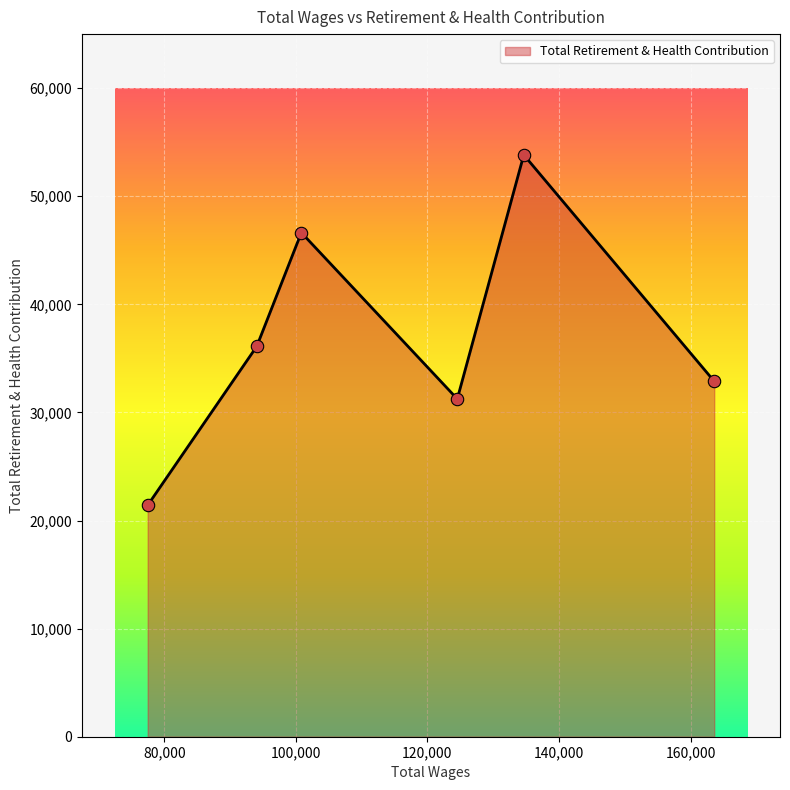

How many interior local valleys (lower than both neighbors) does the data have?

1